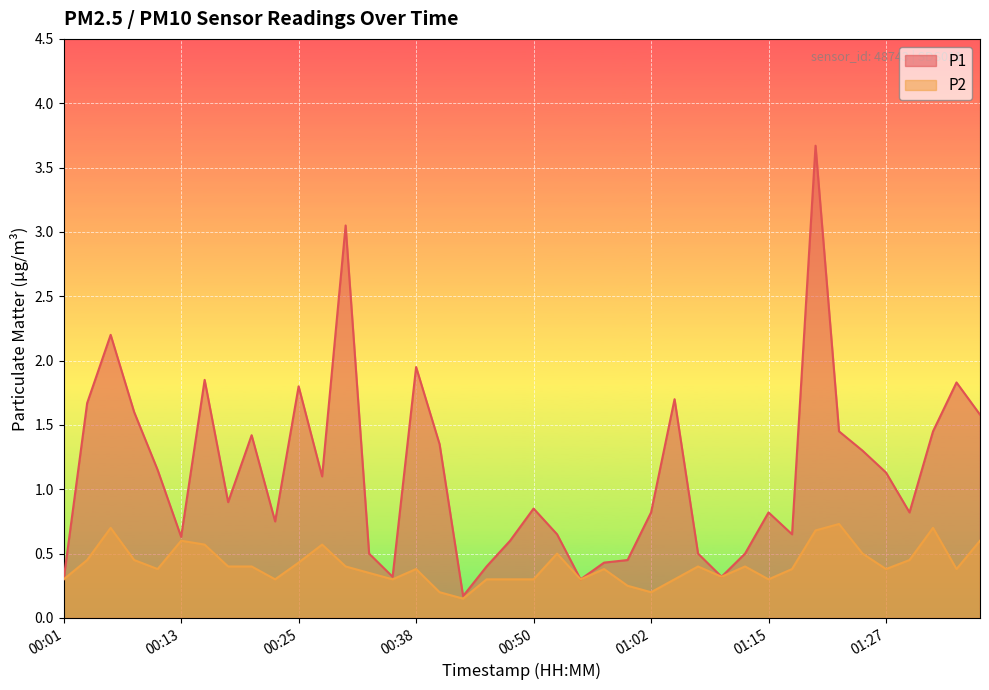

What is the maximum value for P2?

0.7